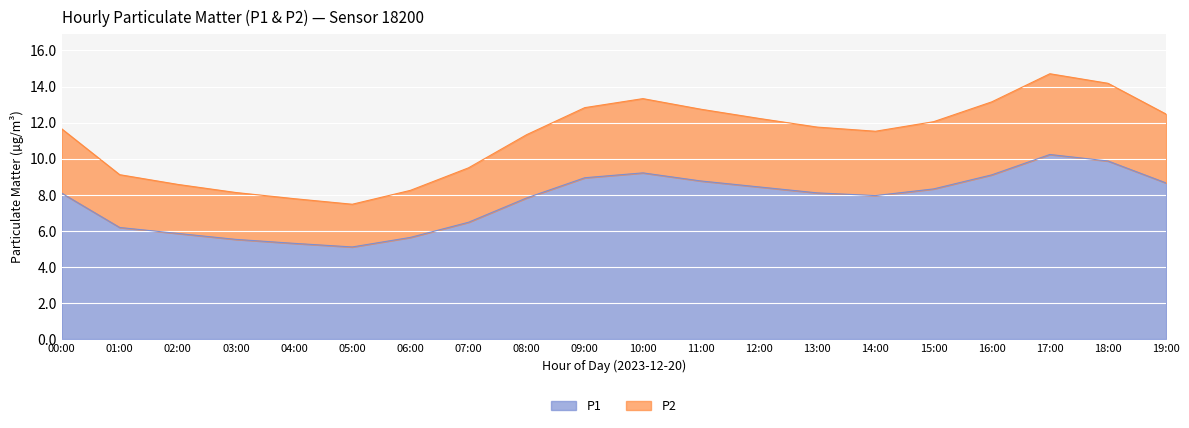

What is the label of the 15th point from the left?

14:00